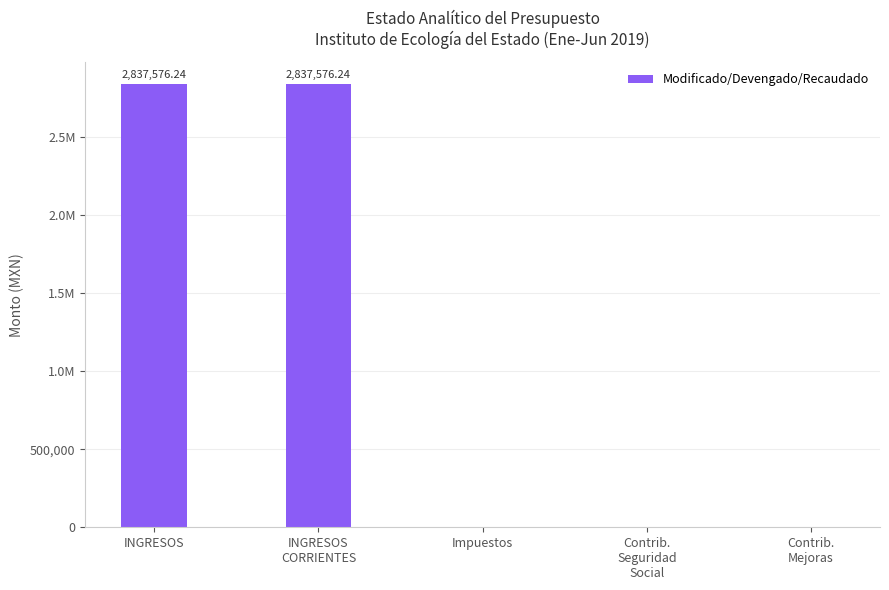

Rank the categories by value from lowest to highest.

Impuestos, Contrib.
Seguridad
Social, Contrib.
Mejoras, INGRESOS, INGRESOS
CORRIENTES